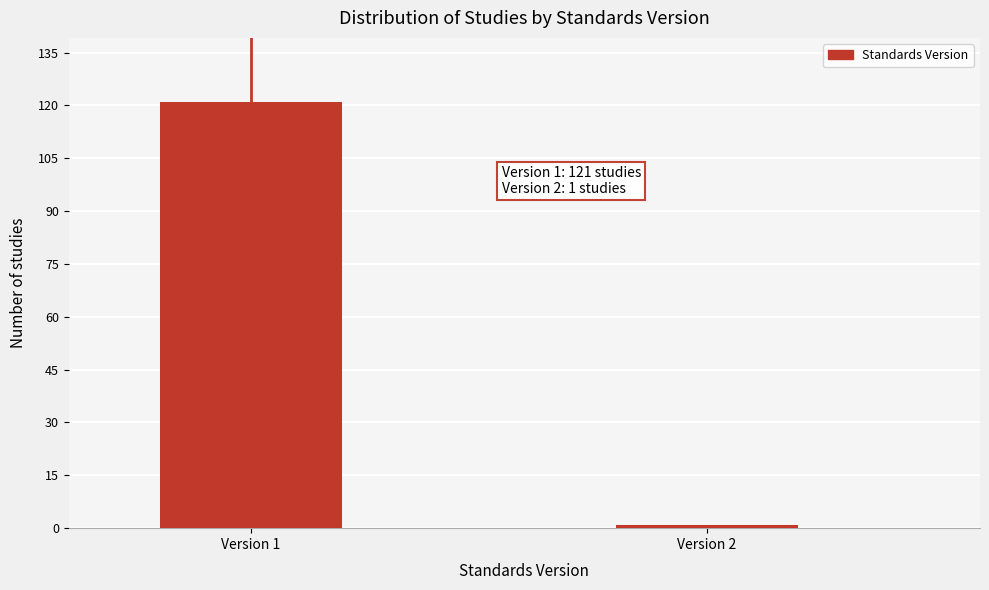

Reading right to left, list all the values displayed in this chart.

1	121